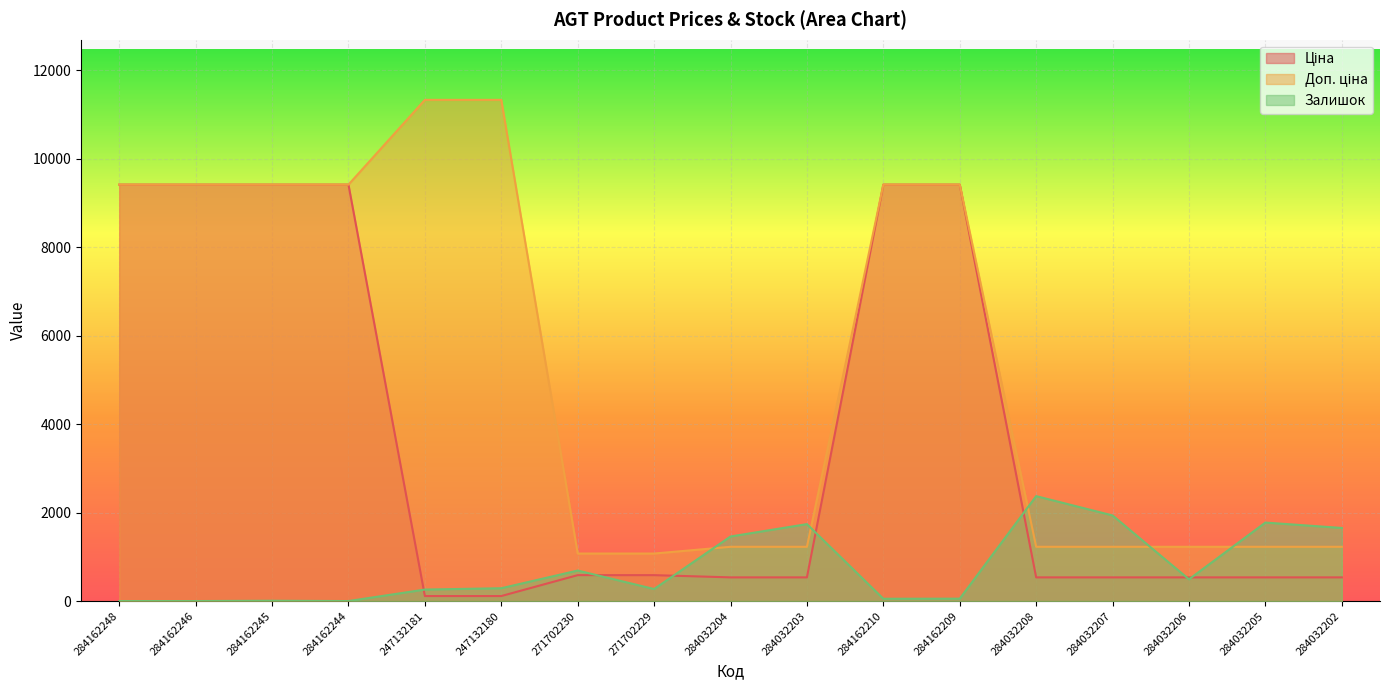

What is the sum of all Доп. ціна values?

89908.2